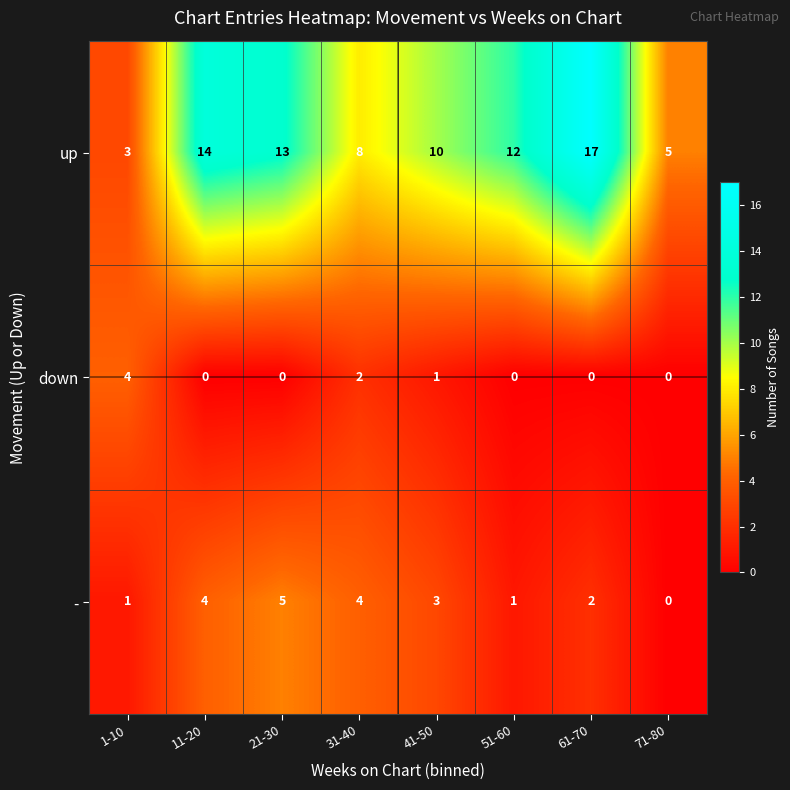

Reading left to right, extract all data points from this chart.

up: 1-10=3	11-20=14	21-30=13	31-40=8	41-50=10	51-60=12	61-70=17	71-80=5
down: 1-10=4	11-20=0	21-30=0	31-40=2	41-50=1	51-60=0	61-70=0	71-80=0
-: 1-10=1	11-20=4	21-30=5	31-40=4	41-50=3	51-60=1	61-70=2	71-80=0